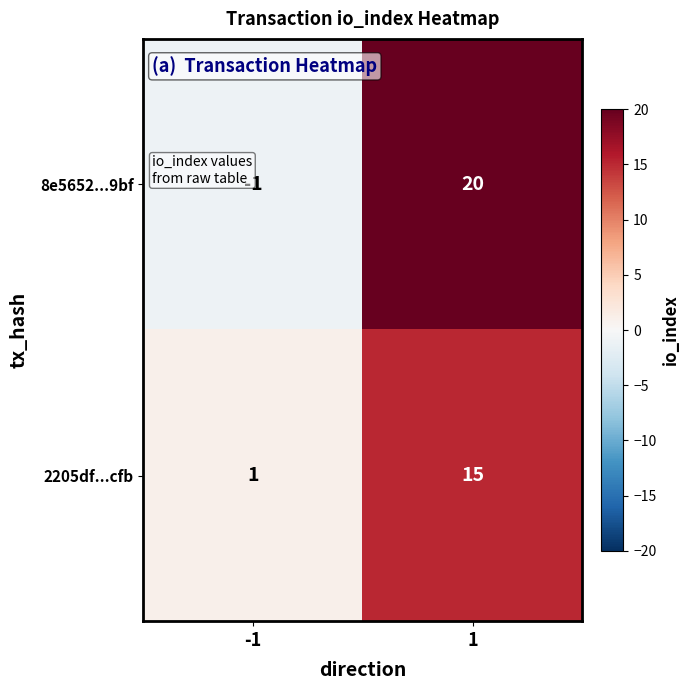

What is the maximum value for 2205df...cfb?

15